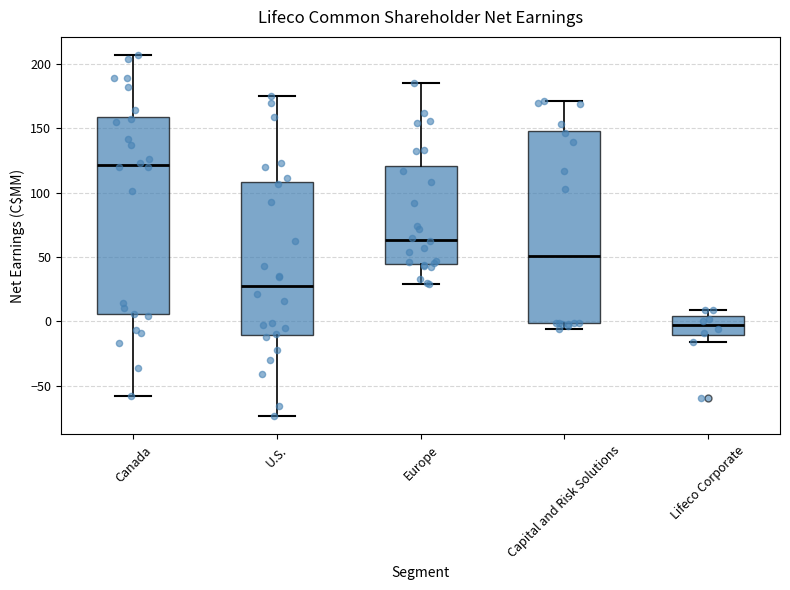

Which box's median line is the lowest?

Lifeco Corporate